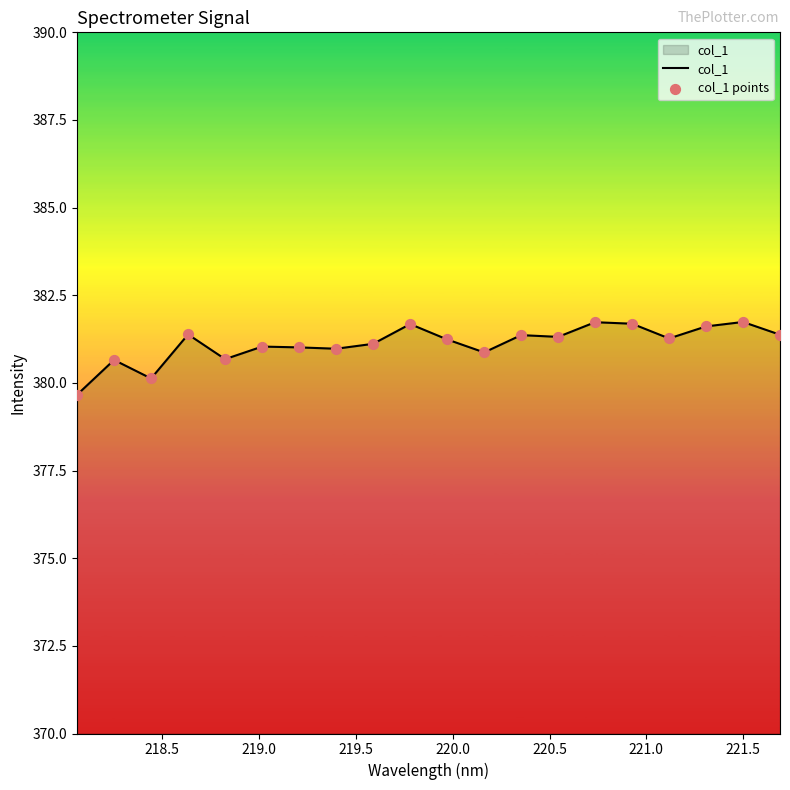

What is the difference between the maximum and minimum values?

2.1